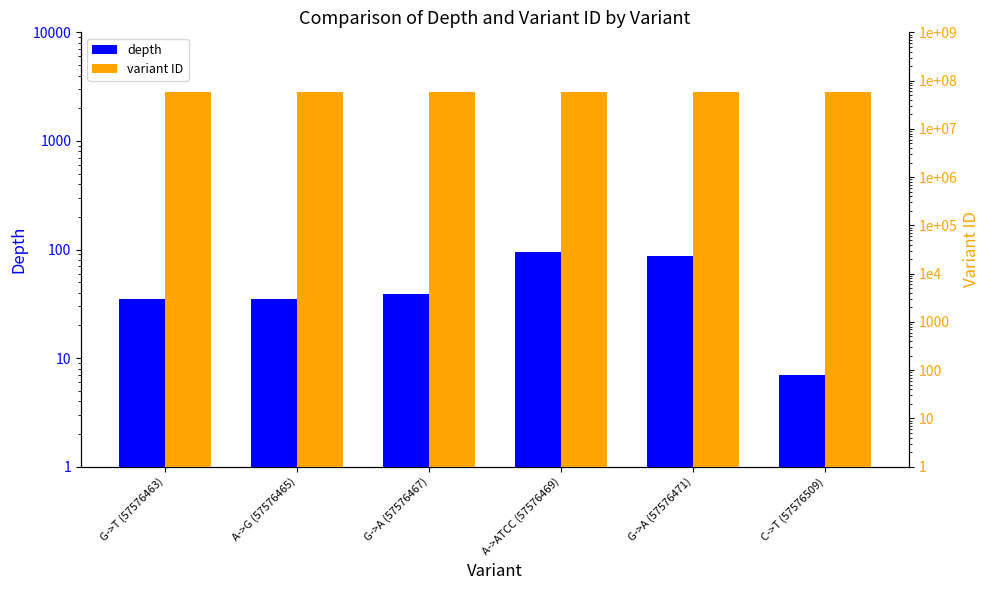

How many distinct data groups are displayed?

2